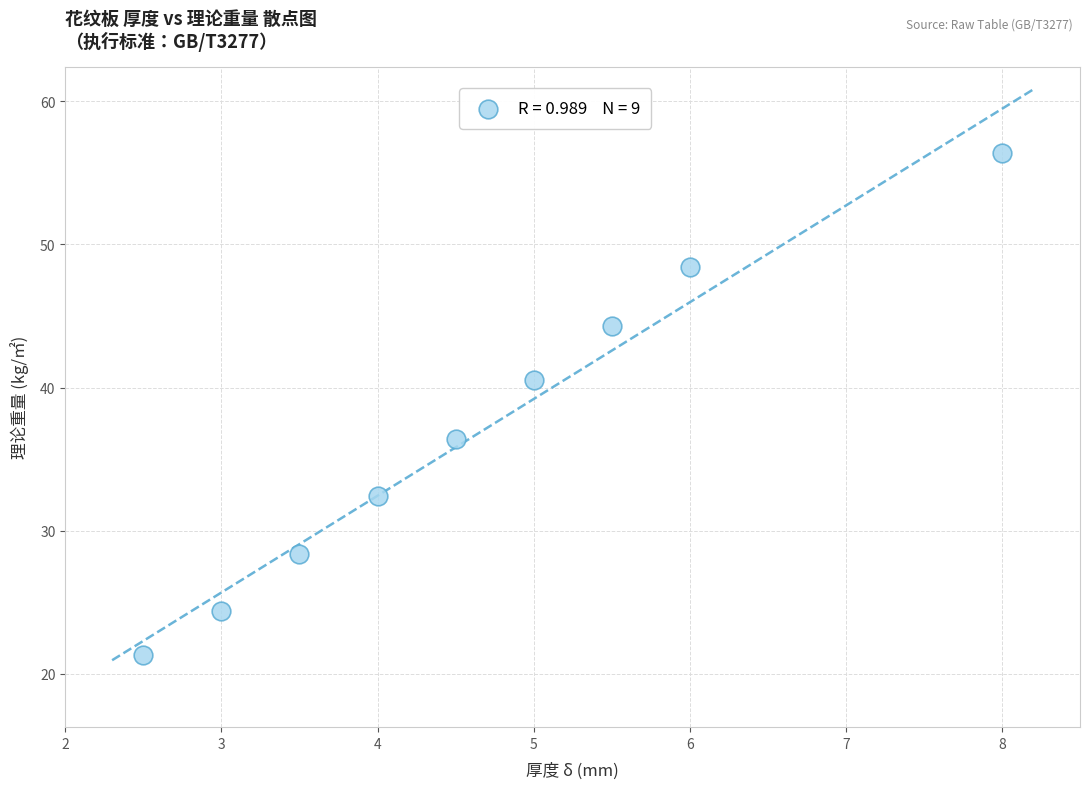

What is the average Y value?

36.9